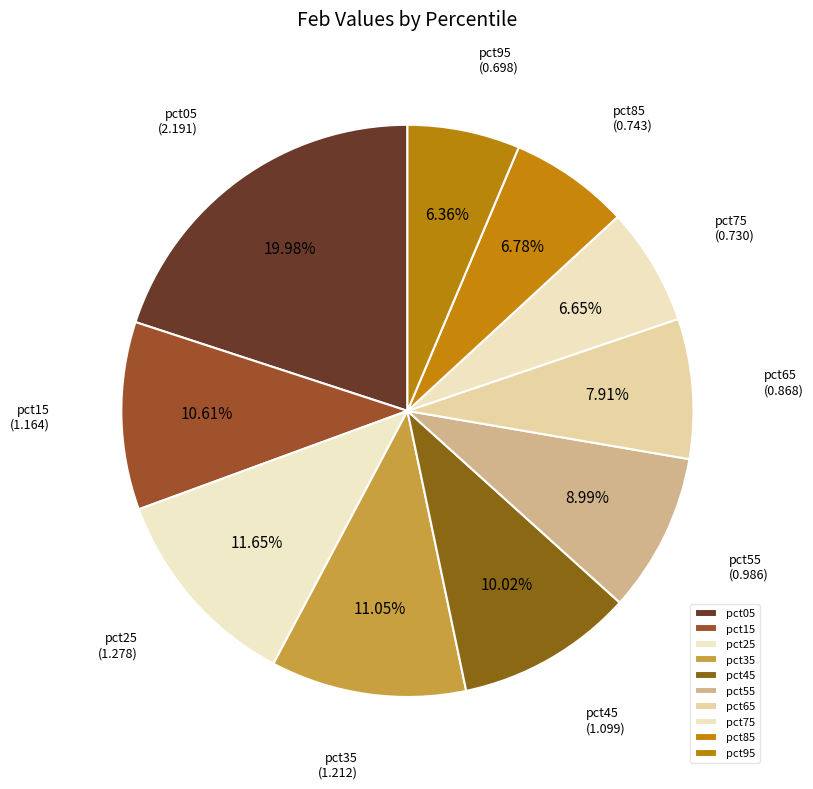

Approximately how many times larger is the value at pct75 compared to pct25?

0.6